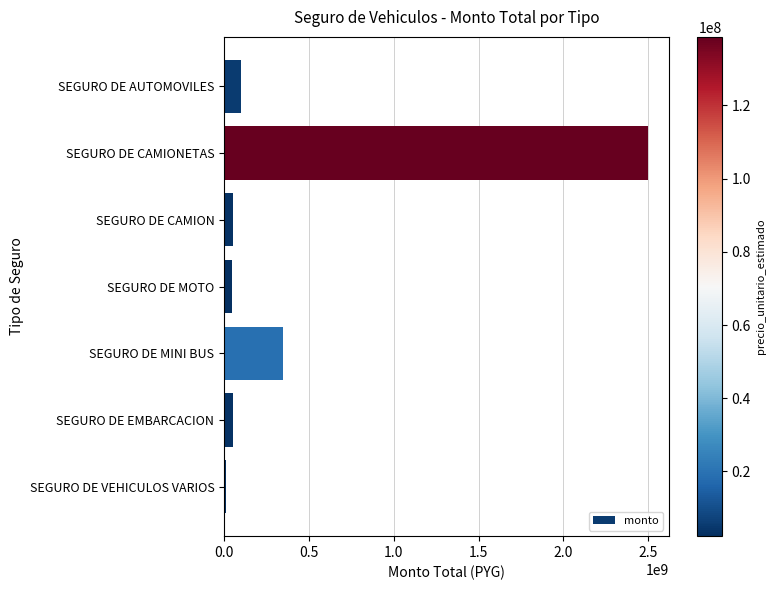

What is the label of the 6th bar from the top?

SEGURO DE EMBARCACION